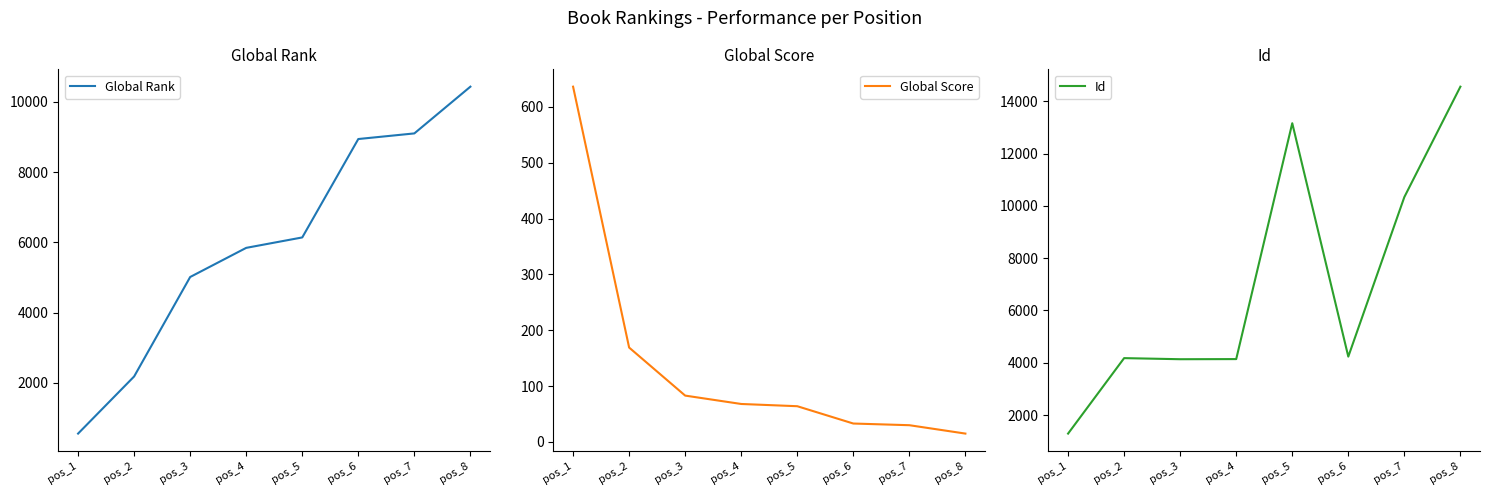

Reading right to left, transcribe all the data shown in this chart.

Global Rank: 10436	9105	8945	6142	5845	5015	2182	555
Global Score: 15	30	33	64	68	83	169	636
Id: 14561	10338	4234	13163	4139	4134	4176	1289